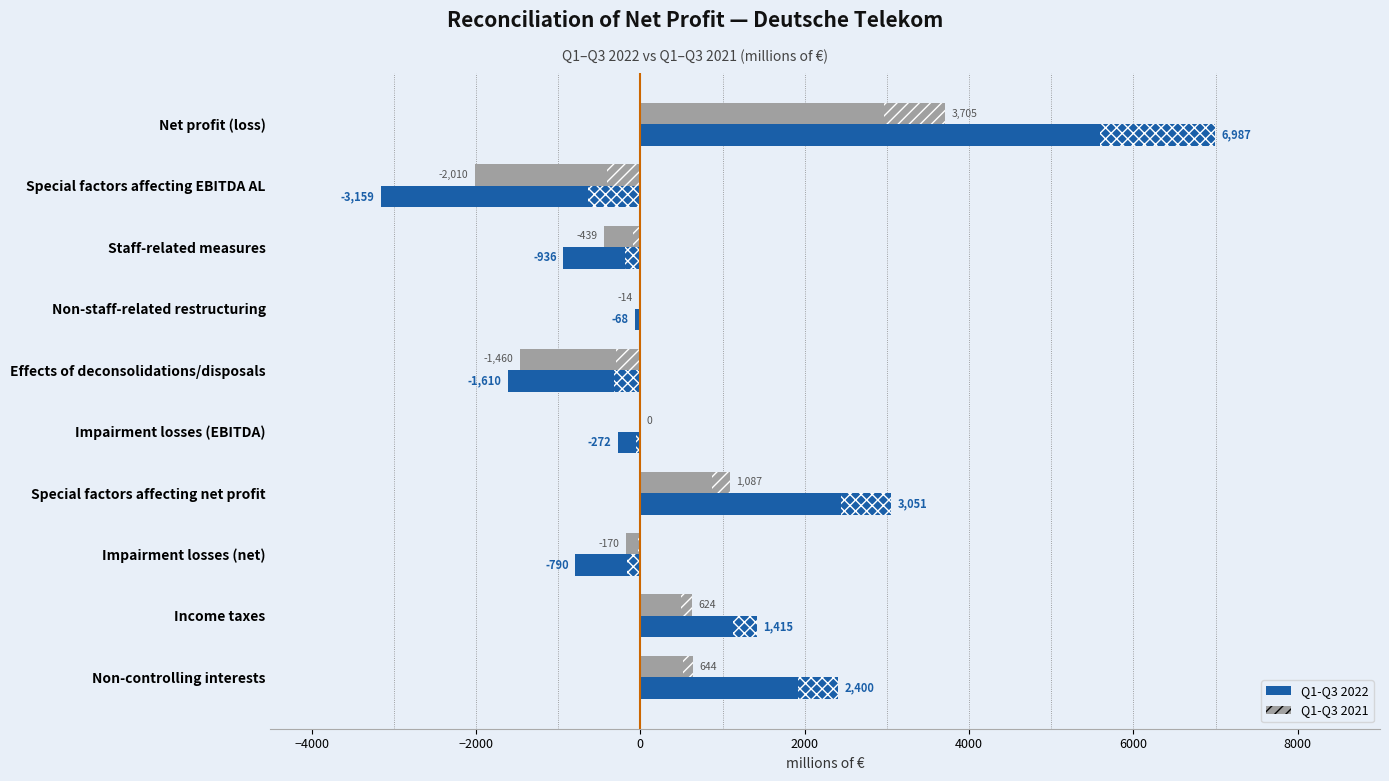

Which series has the widest spread of values?

Q1-Q3 2022